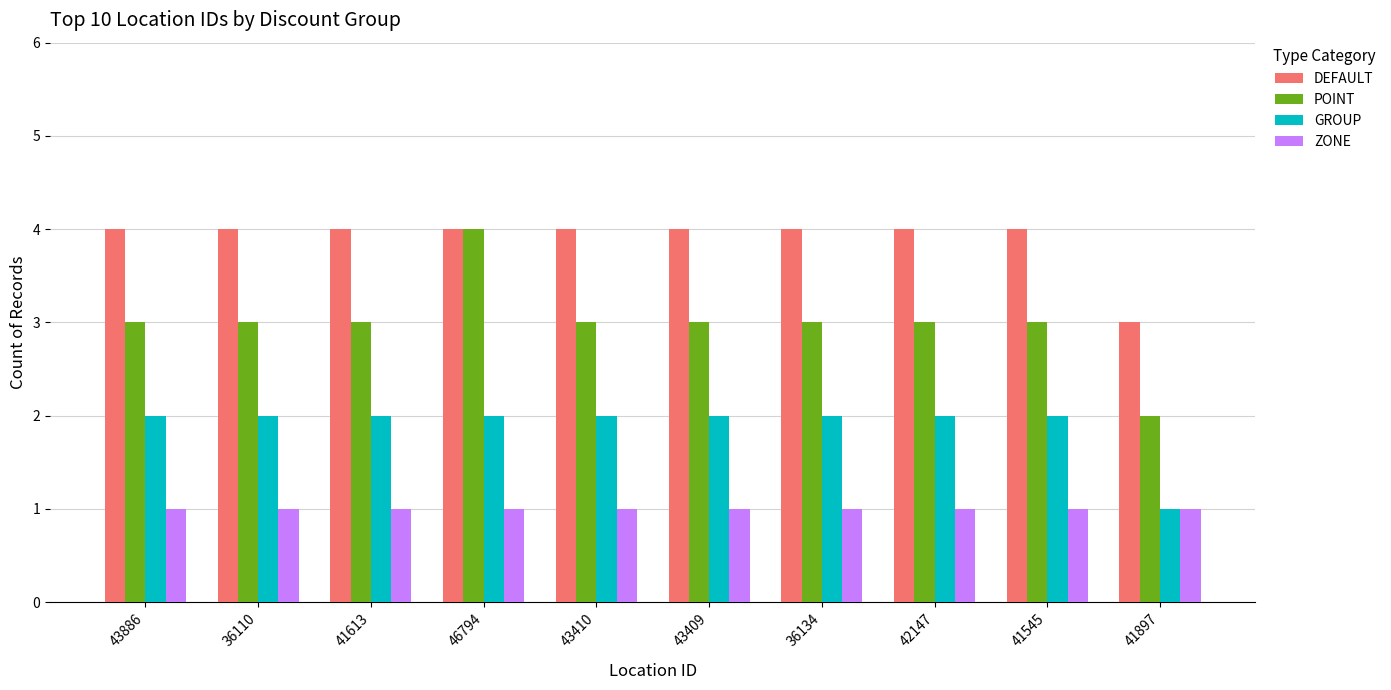

At which label does GROUP reach its minimum?

41897